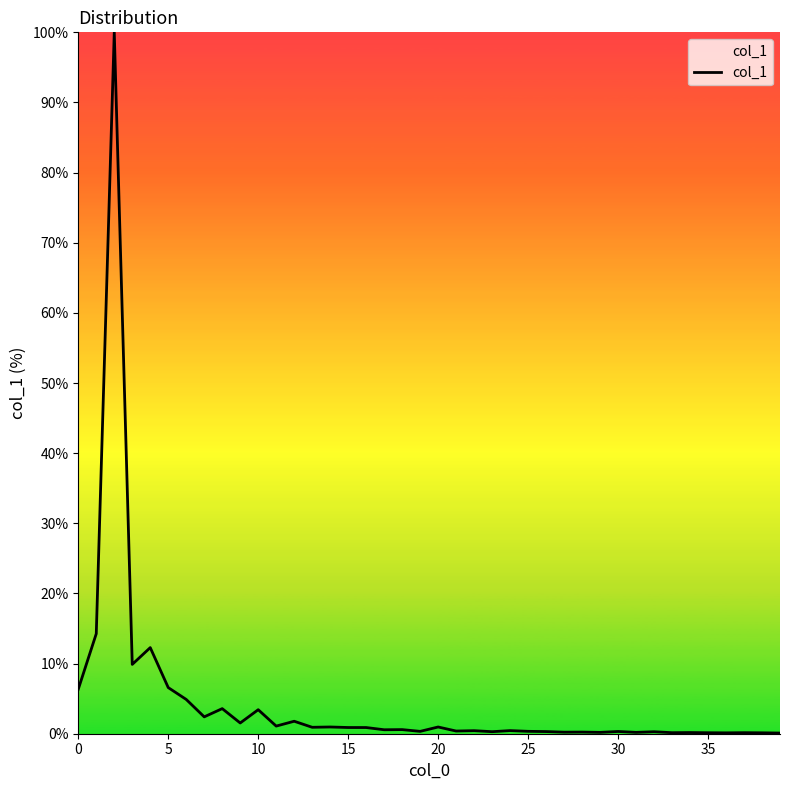

What is the difference between the maximum and minimum values?

99.9